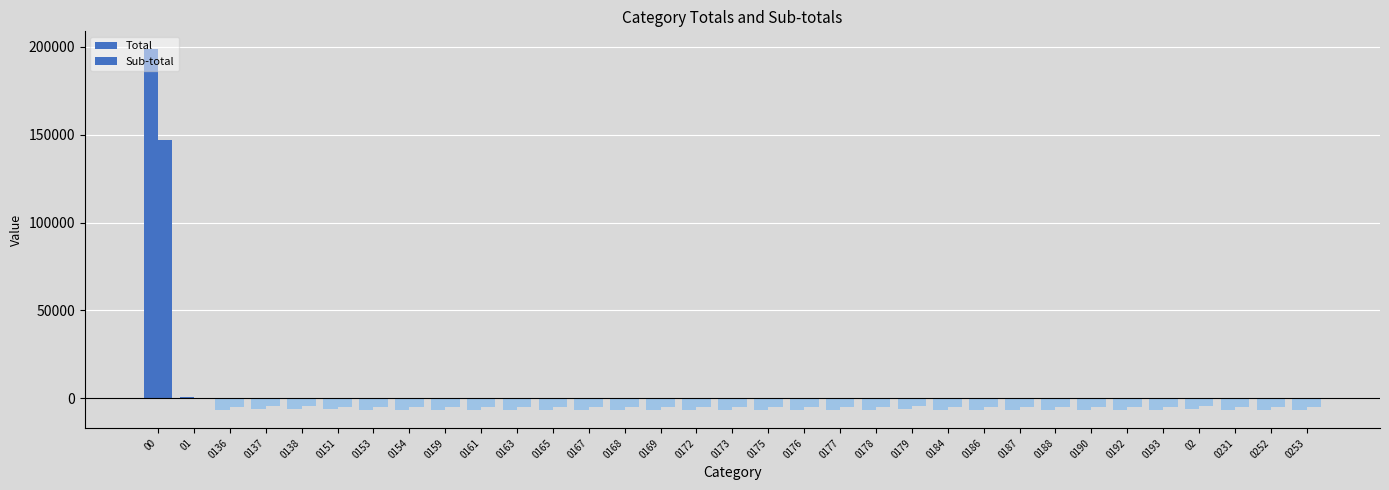

What position from the left is 0176?

19